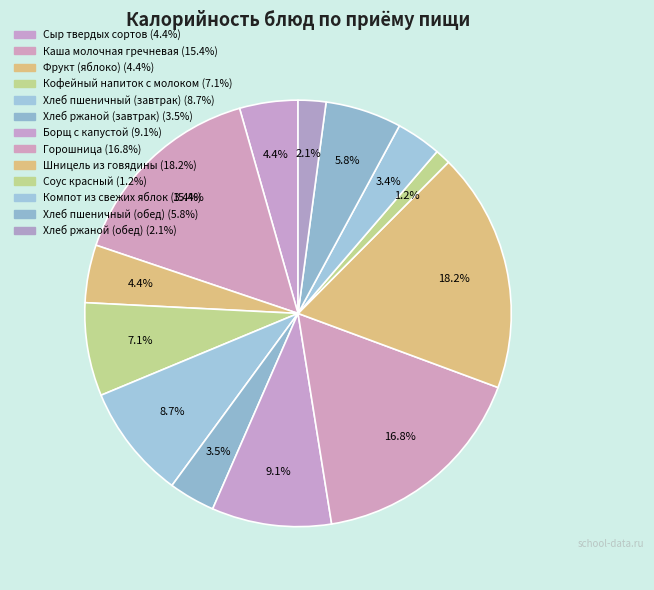

To the nearest percent, what is the average slice percentage?

8%